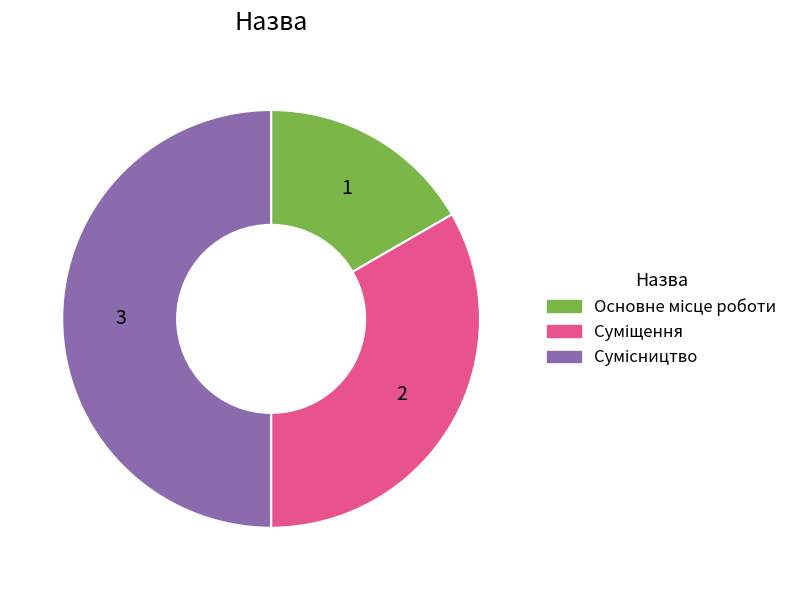

How many slices are in this pie chart?

3